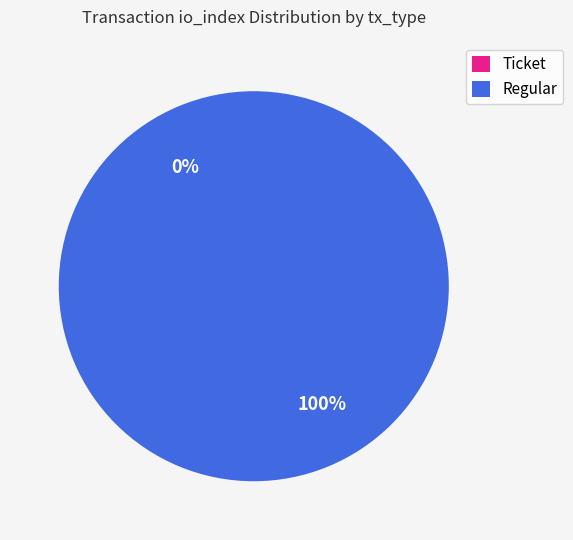

To the nearest percent, what is the average slice percentage?

50%